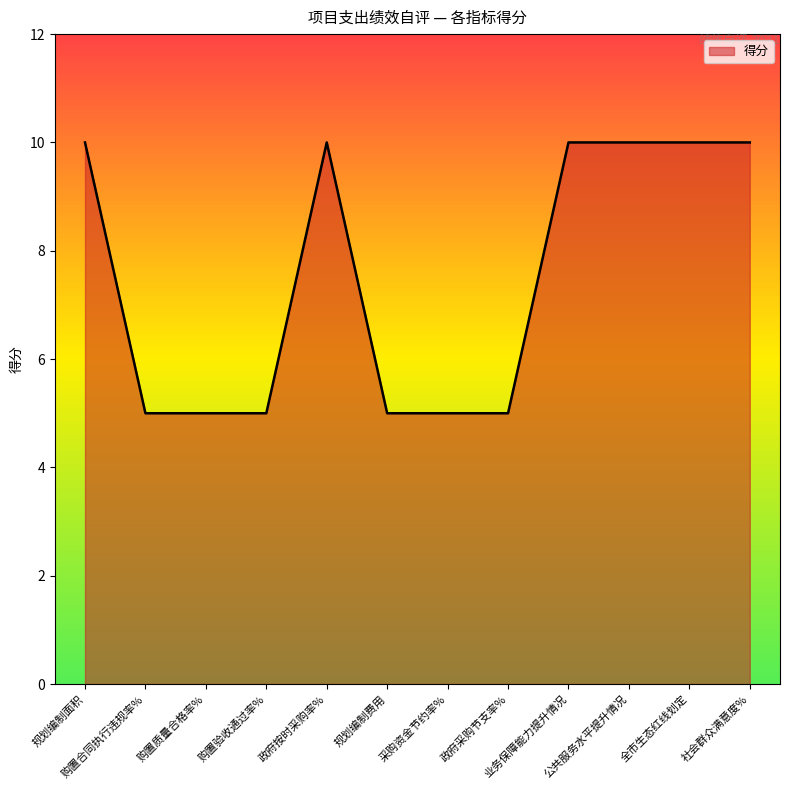

What is the difference between the values at 政府按时采购率% and 购置质量合格率%?

5